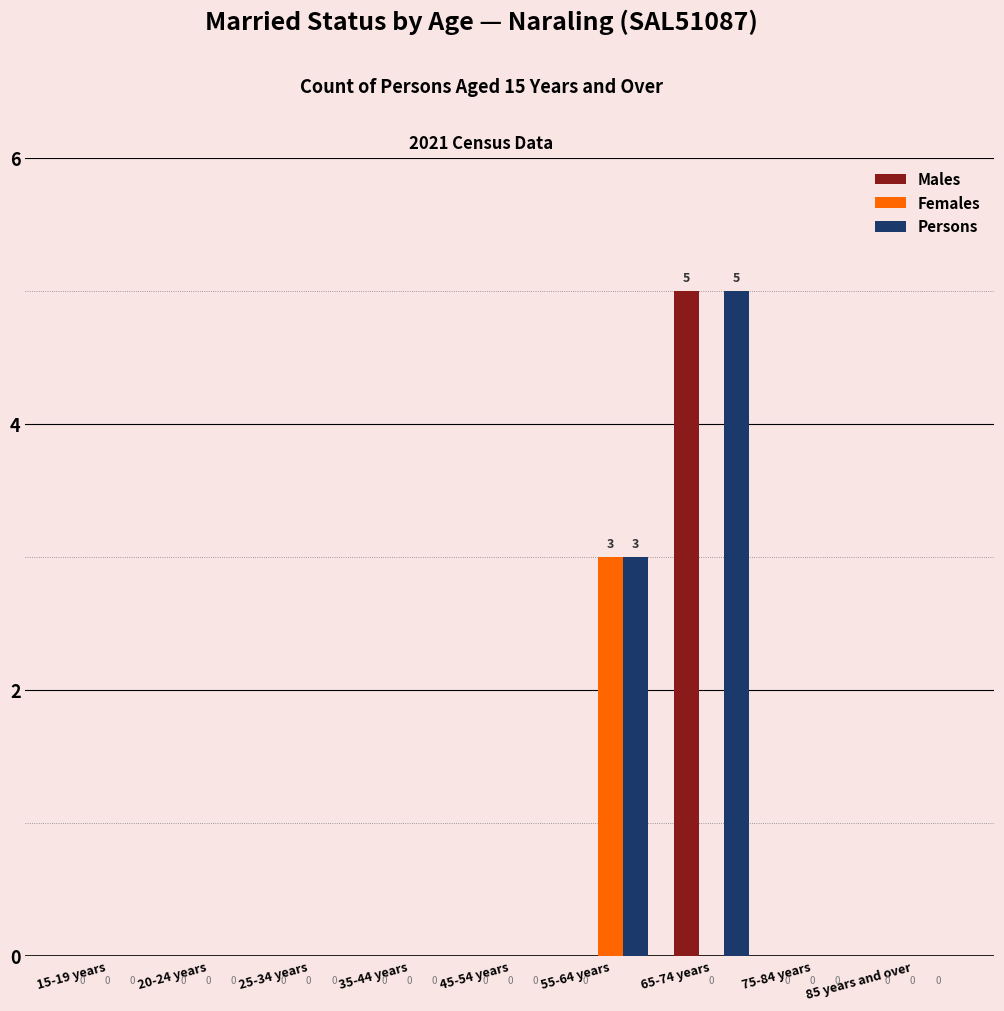

At which category is the sum across all series the highest?

65-74 years